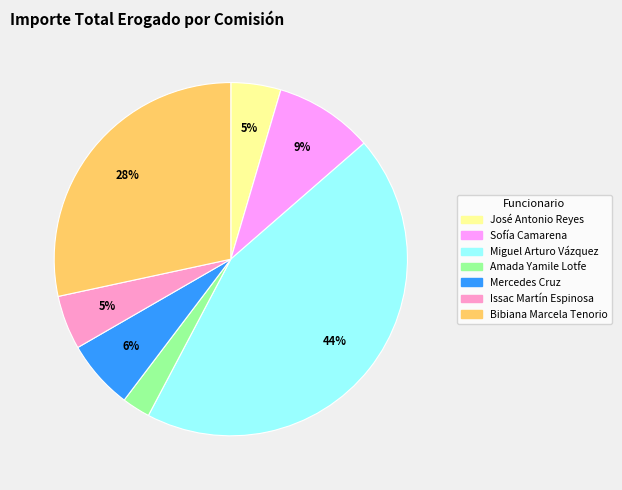

Is there a majority slice in this chart?

No